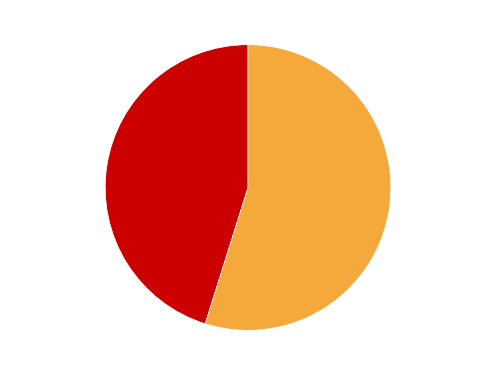

Which category accounts for the majority?

2016-10-03